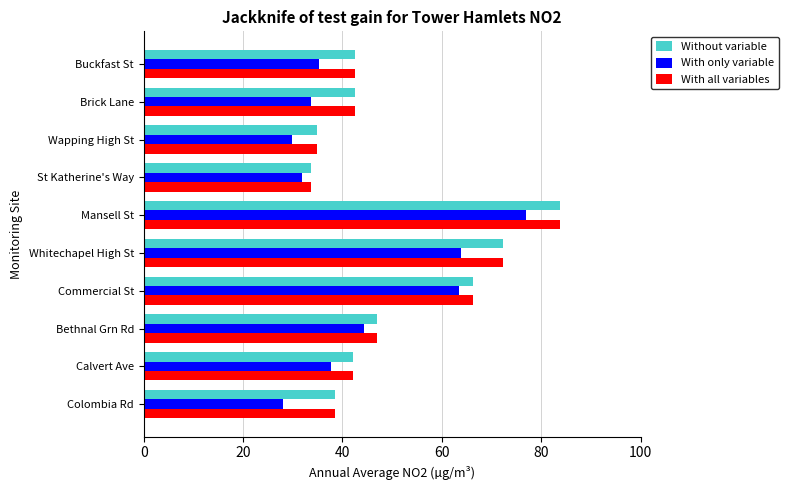

What is the approximate value of With all variables at Colombia Rd?

38.5